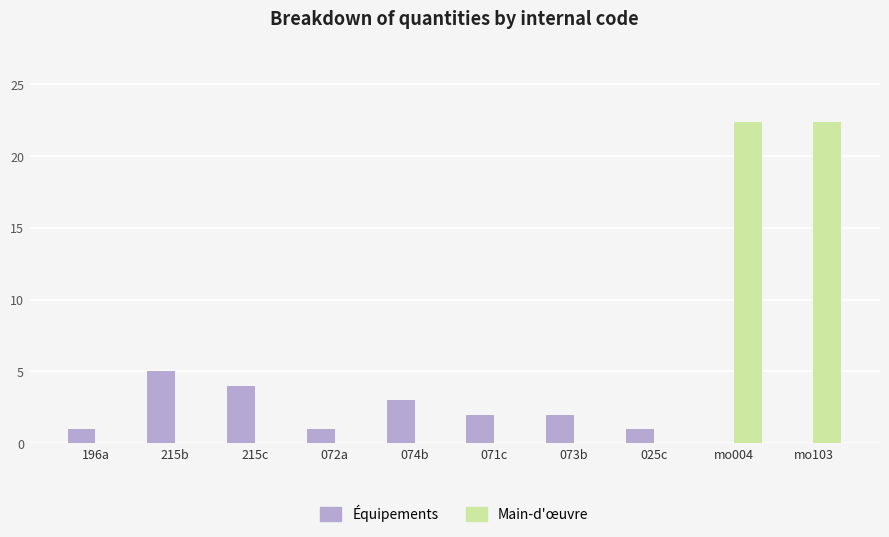

Count the number of categories in the chart.

10